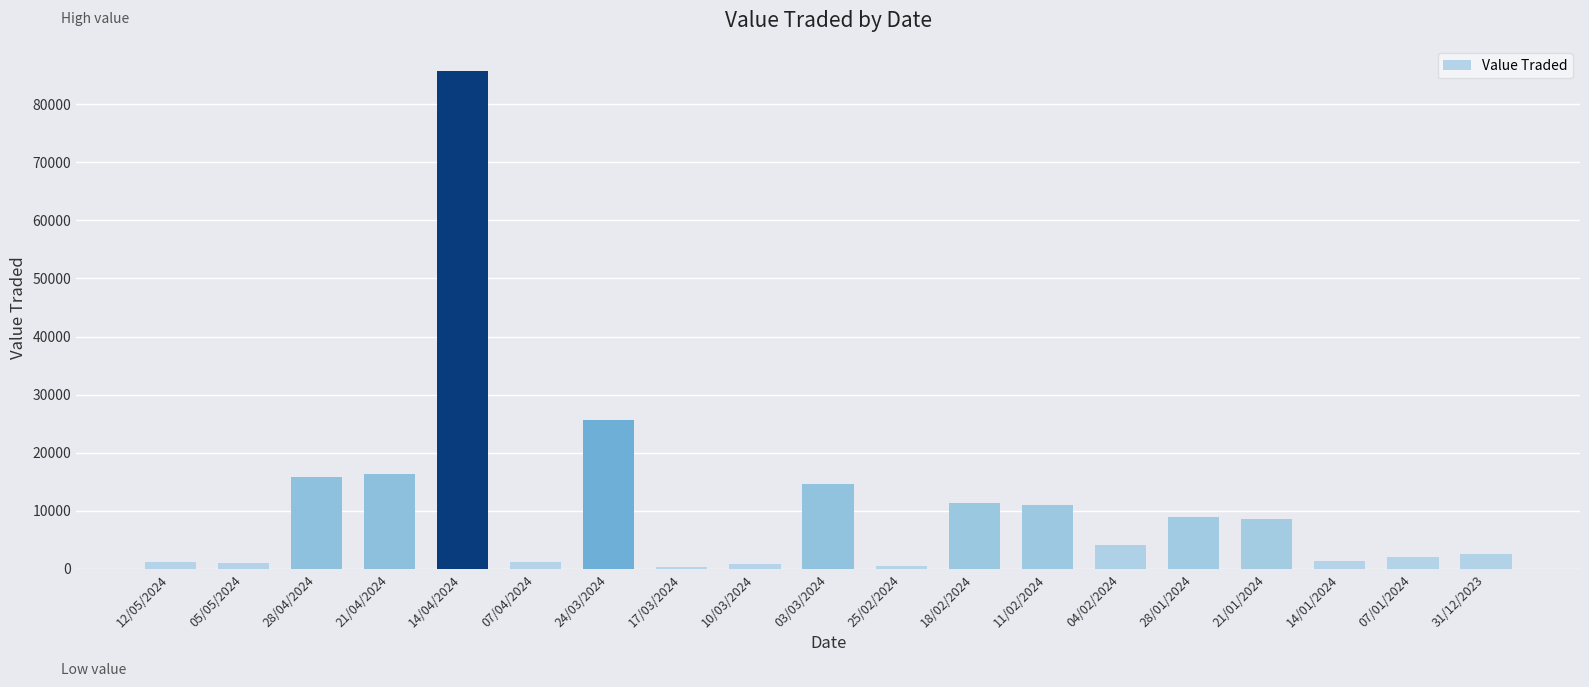

At which label is the value closest to 43034?

24/03/2024